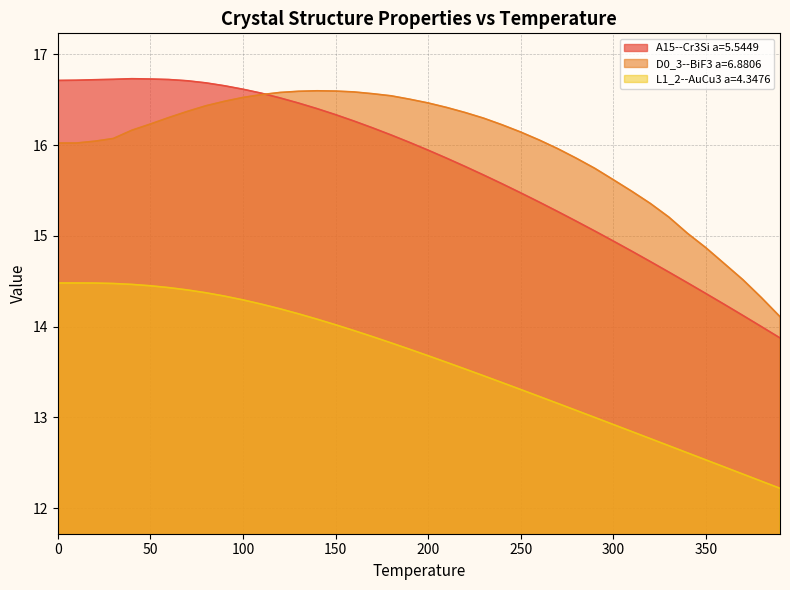

At which category does A15--Cr3Si a=5.5449 reach its first local peak?

40.0